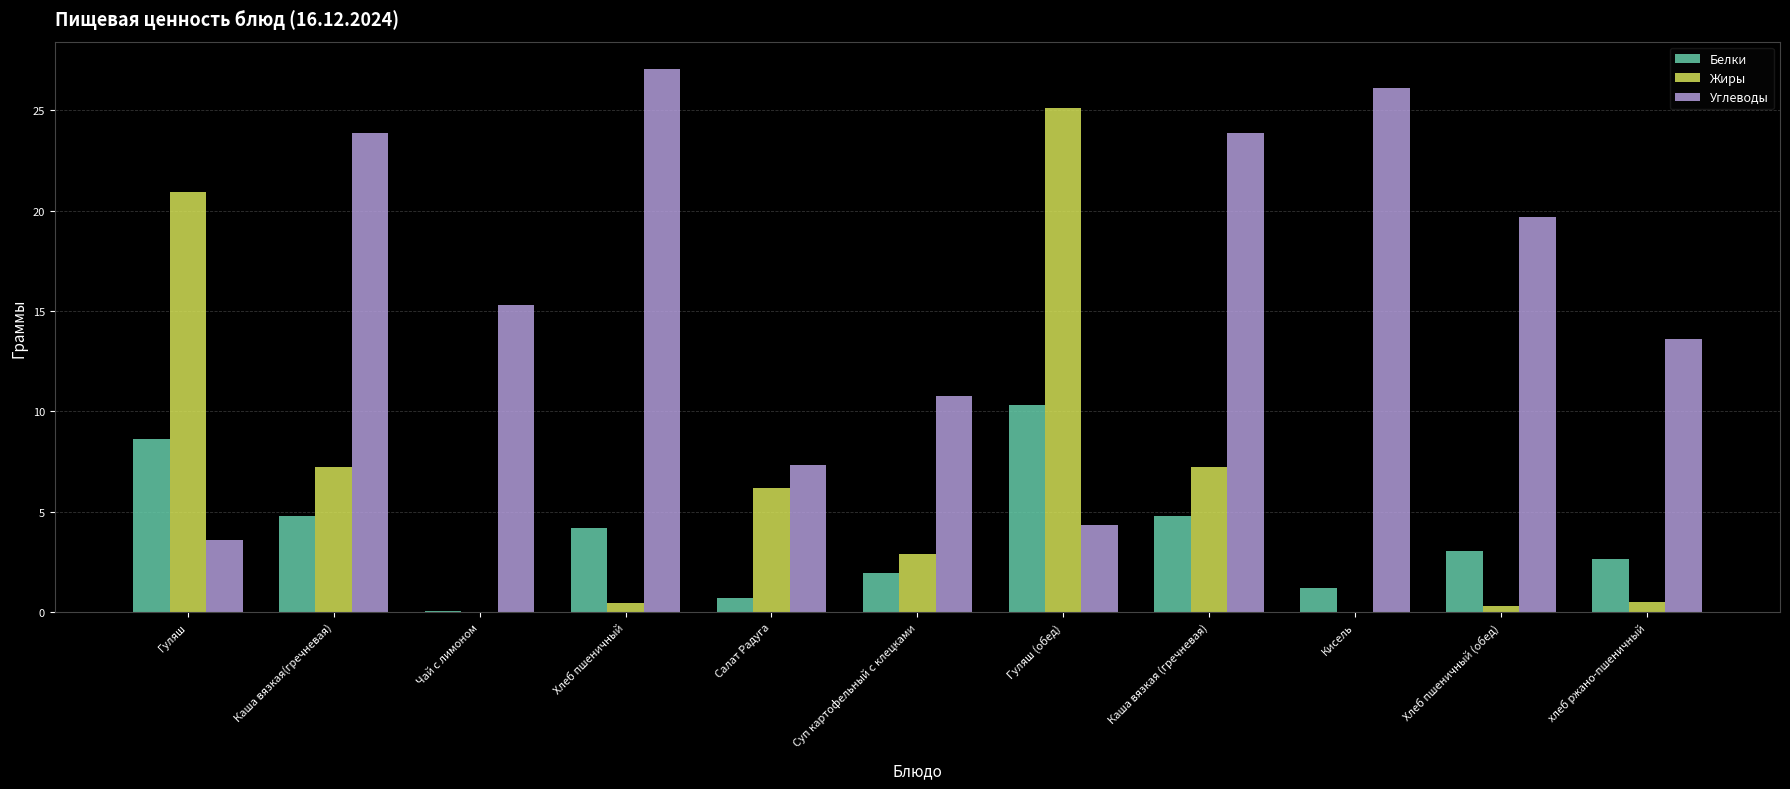

The Белки series shows 4.5 at хлеб ржано-пшеничный. True or false?

False